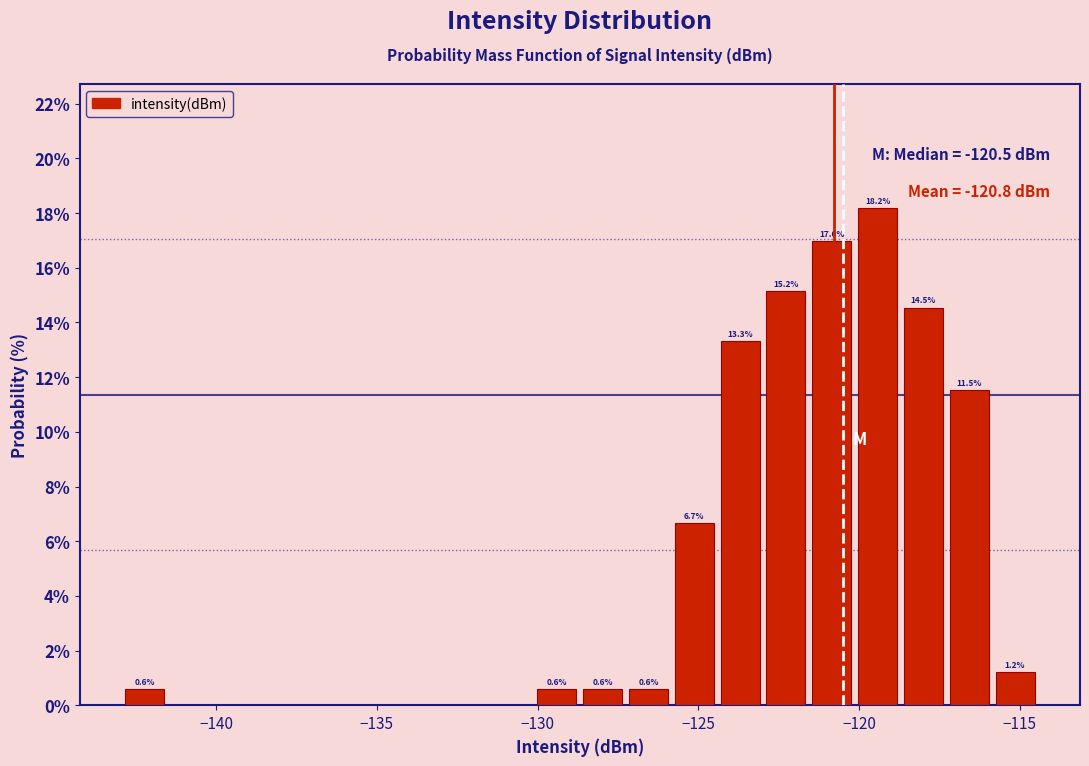

Around what value on the x-axis is the tallest bar? Give the approximate position of its centre, as read against the axis.

-119.5